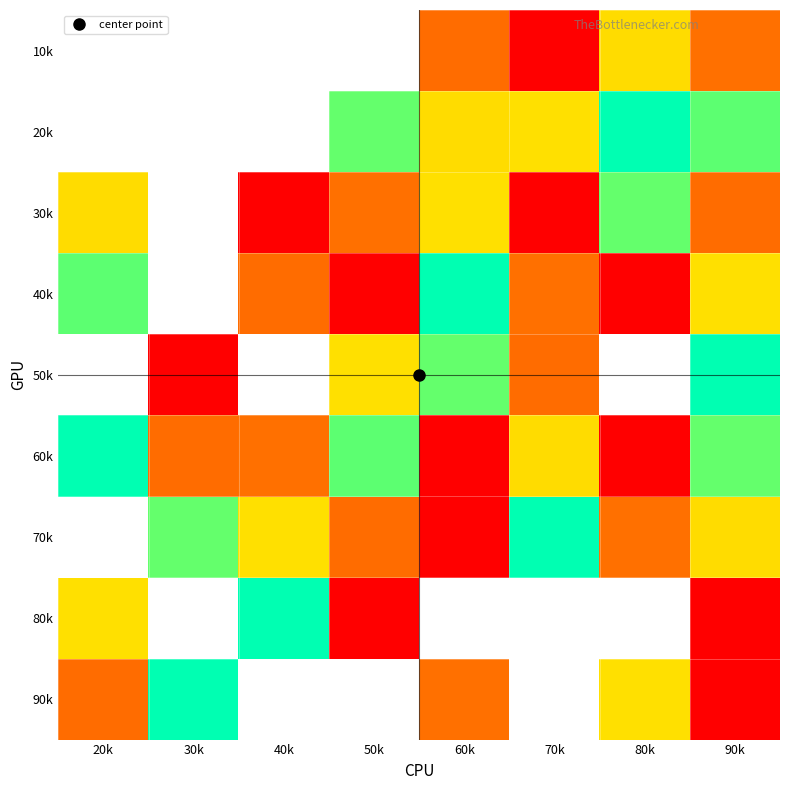

What value does the 50k series have at 50k?

3.0